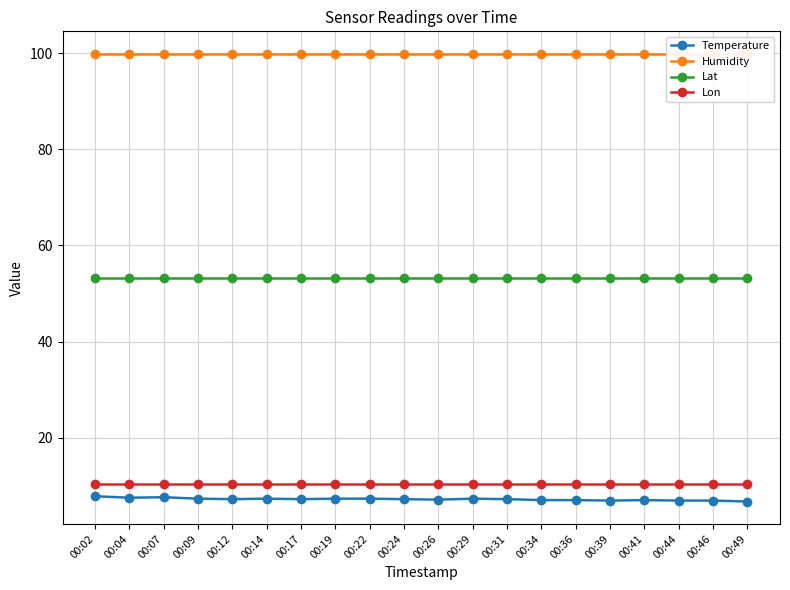

What is the average value of the Lon series?

10.4